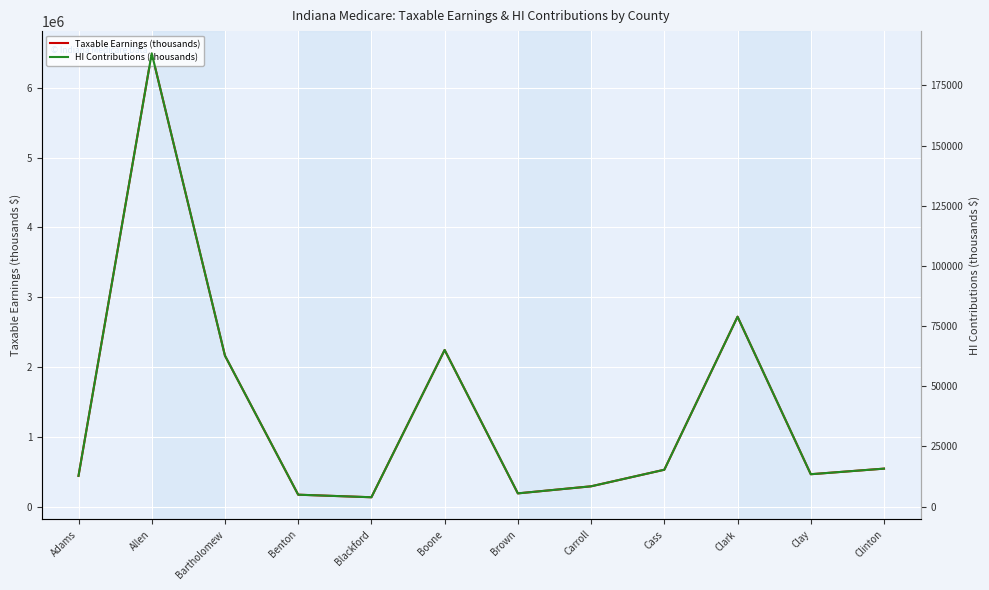

How many data points in Taxable Earnings (thousands) are above 527275?

5